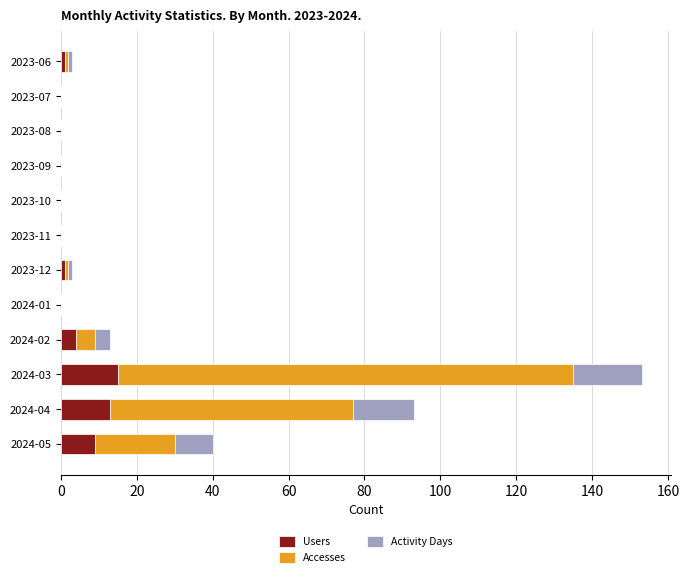

True or false: Users has a value of 13 at 2024-04.

True